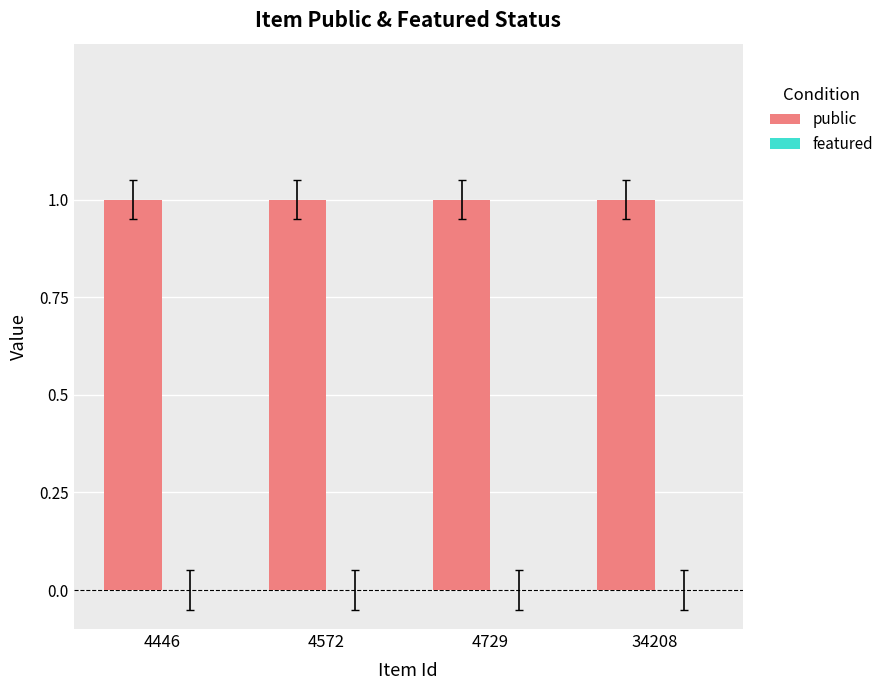

What is the value of the public bar at the 1st from the left?

1